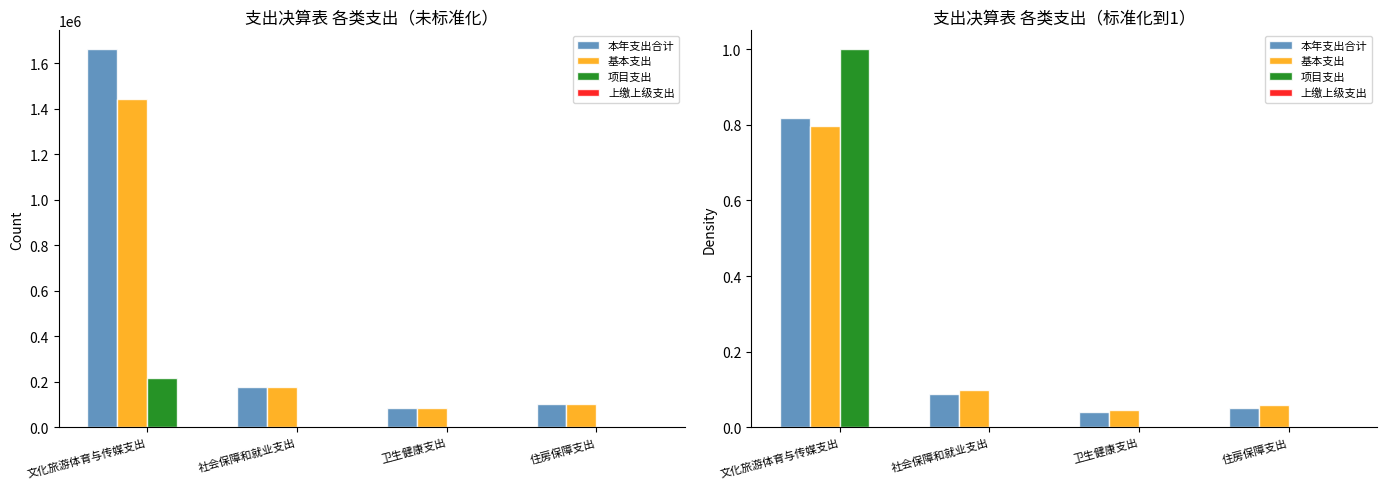

Reading right to left, extract all data points from this chart.

本年支出合计: 0.1	0.0	0.1	0.8
基本支出: 0.1	0.0	0.1	0.8
项目支出: 0.0	0.0	0.0	1.0
上缴上级支出: 0.0	0.0	0.0	0.0